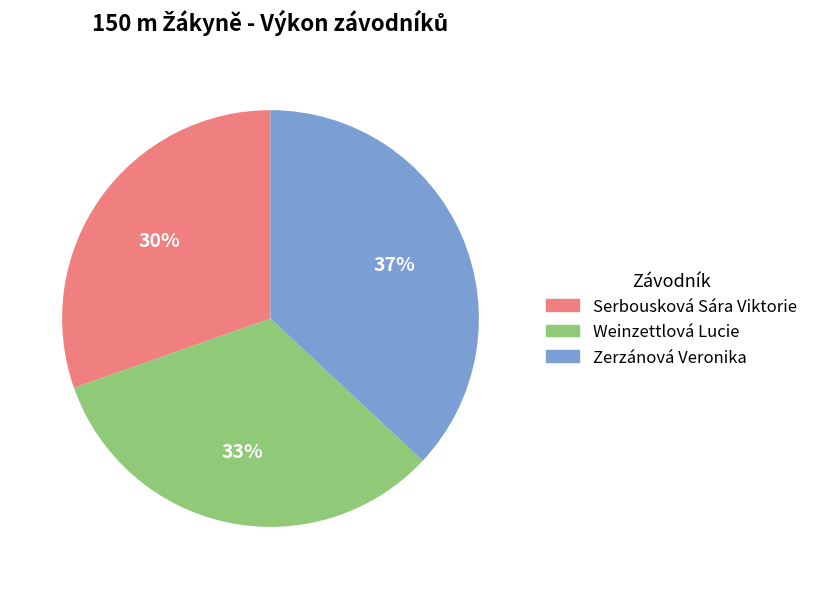

Which slice is the largest?

Zerzánová Veronika